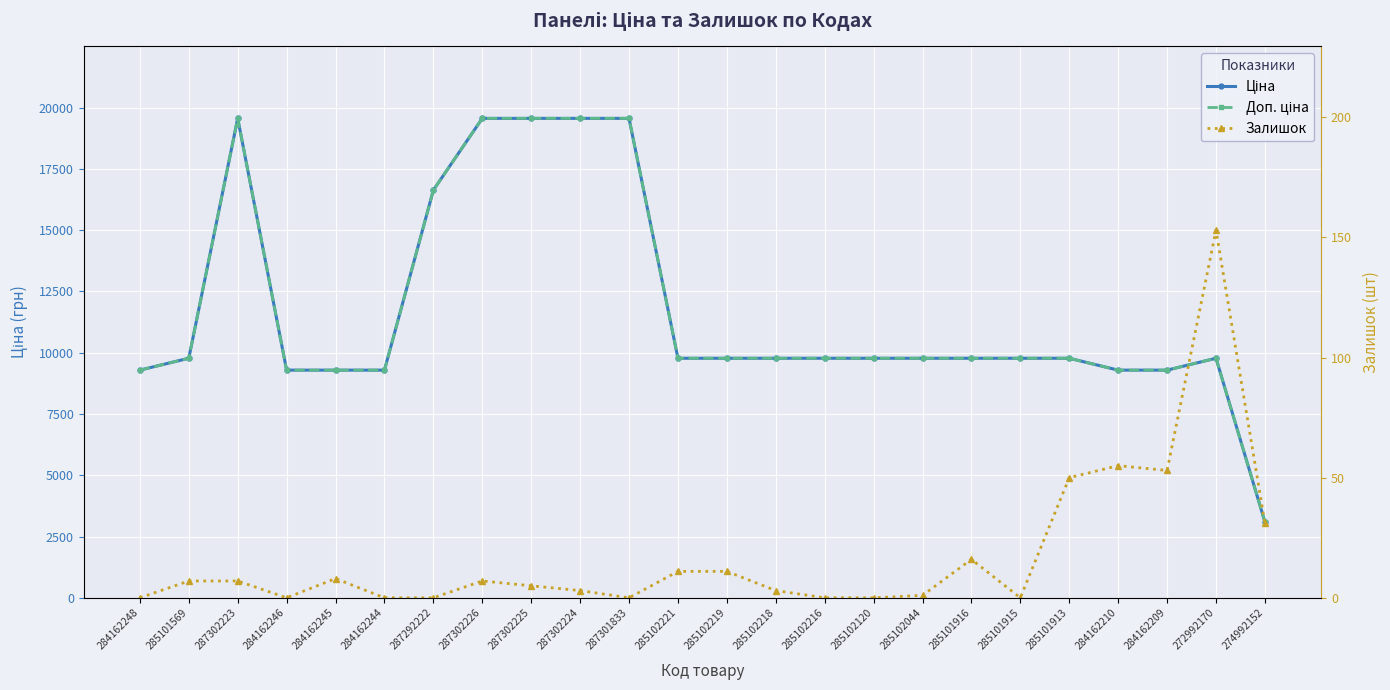

What are all the series names shown in the legend?

Ціна, Доп. ціна, Залишок